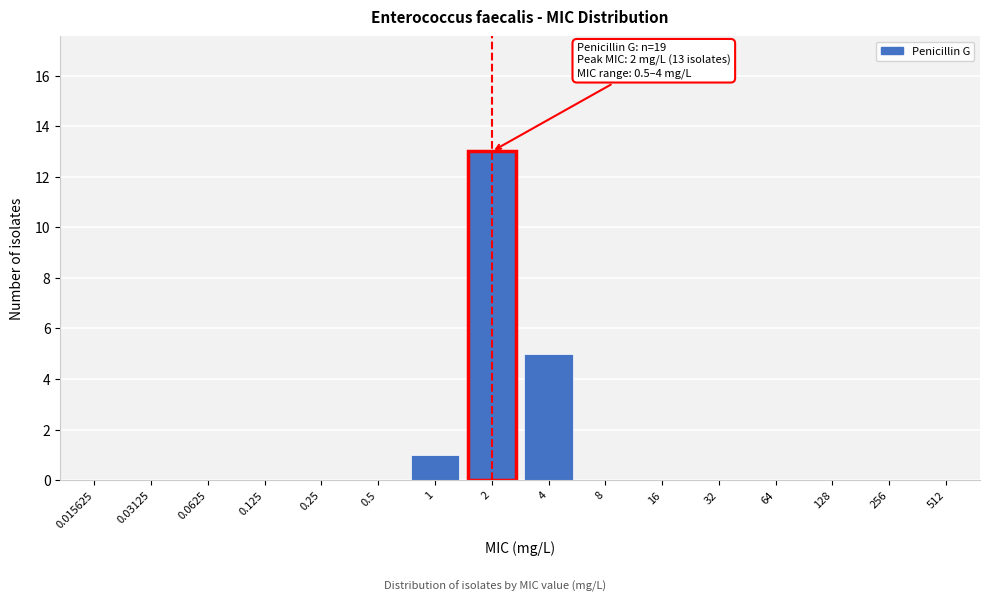

Reading left to right, transcribe all the data shown in this chart.

0.015625=0	0.03125=0	0.0625=0	0.125=0	0.25=0	0.5=0	1=1	2=13	4=5	8=0	16=0	32=0	64=0	128=0	256=0	512=0